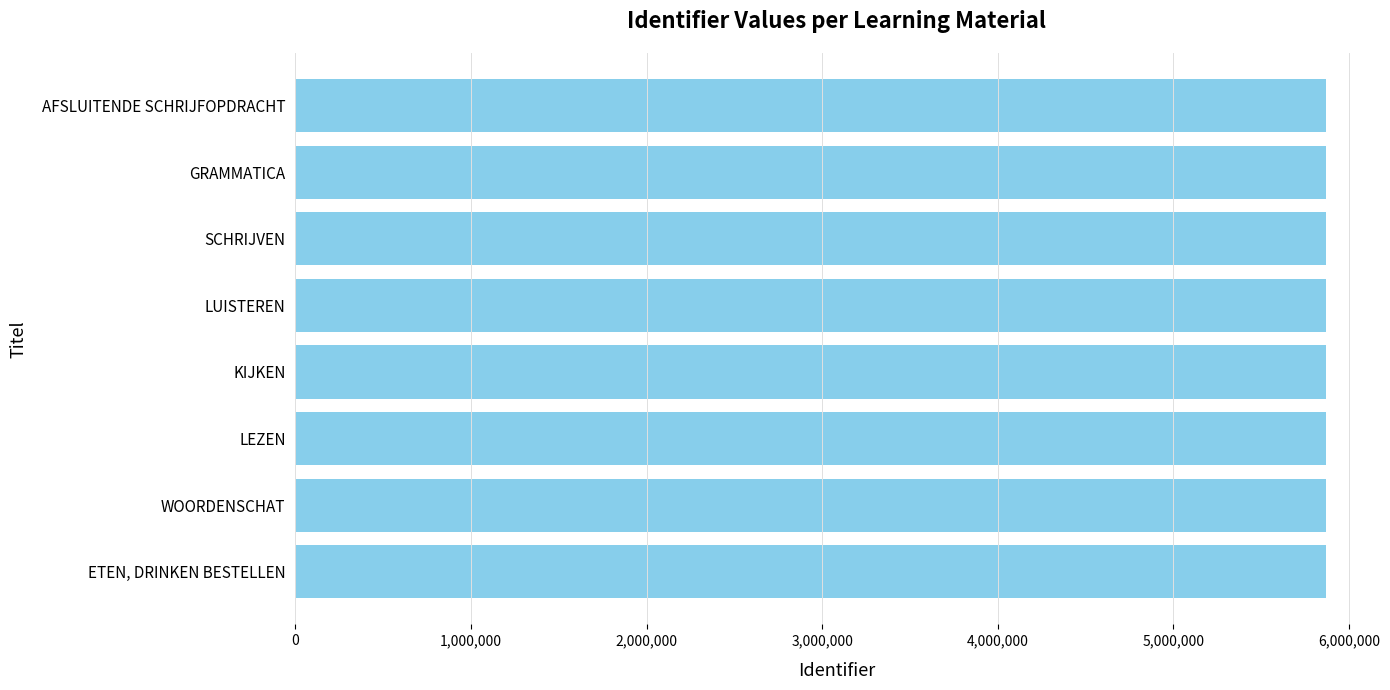

True or false: the data shows 5868895 at KIJKEN.

True